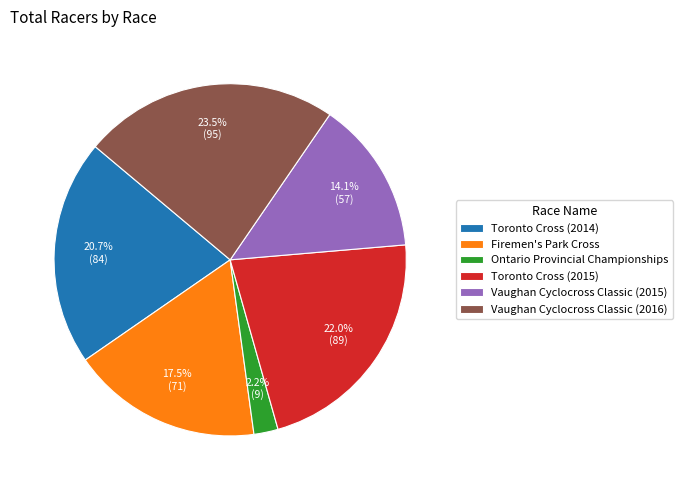

To the nearest percent, what is the difference between the Ontario Provincial Championships and Toronto Cross (2014) slice percentages?

19%